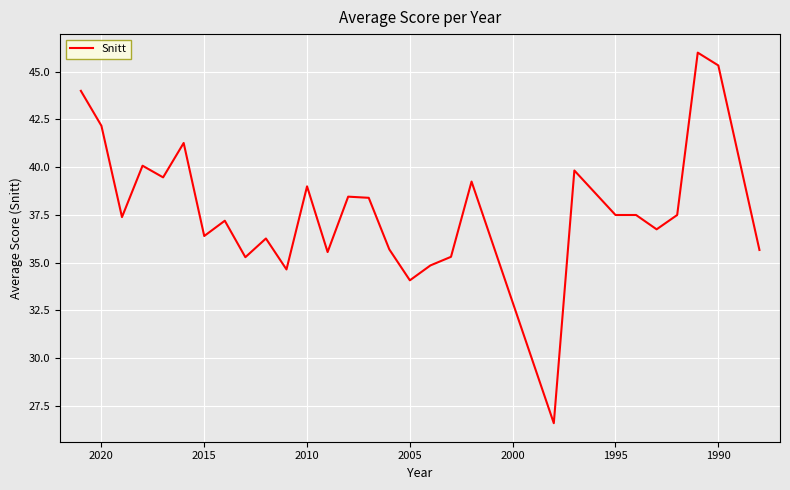

True or false: there are more than 2 points higher than both neighbors.

True